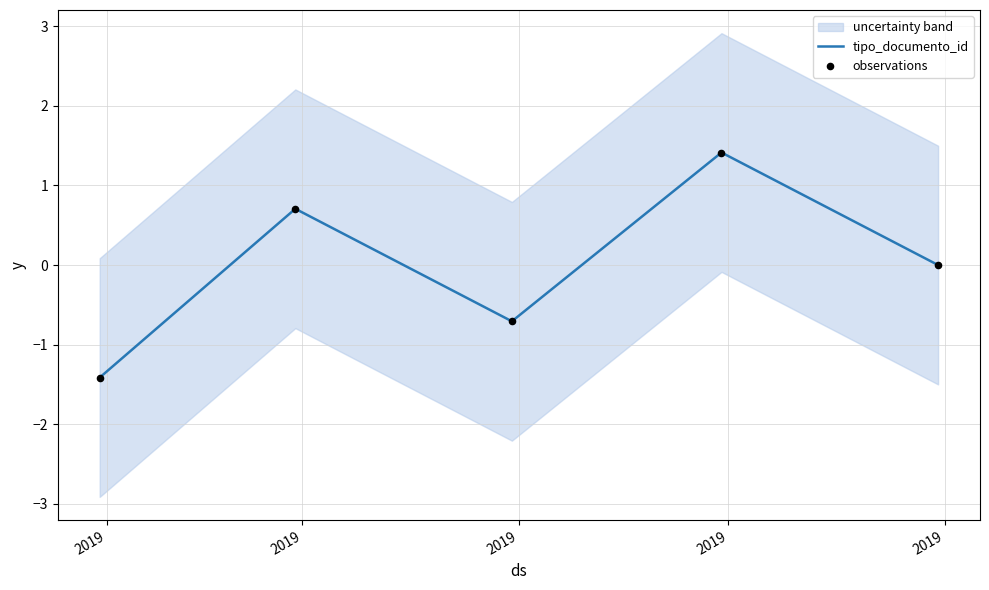

What is the total value across all series at 2019?

-2.8